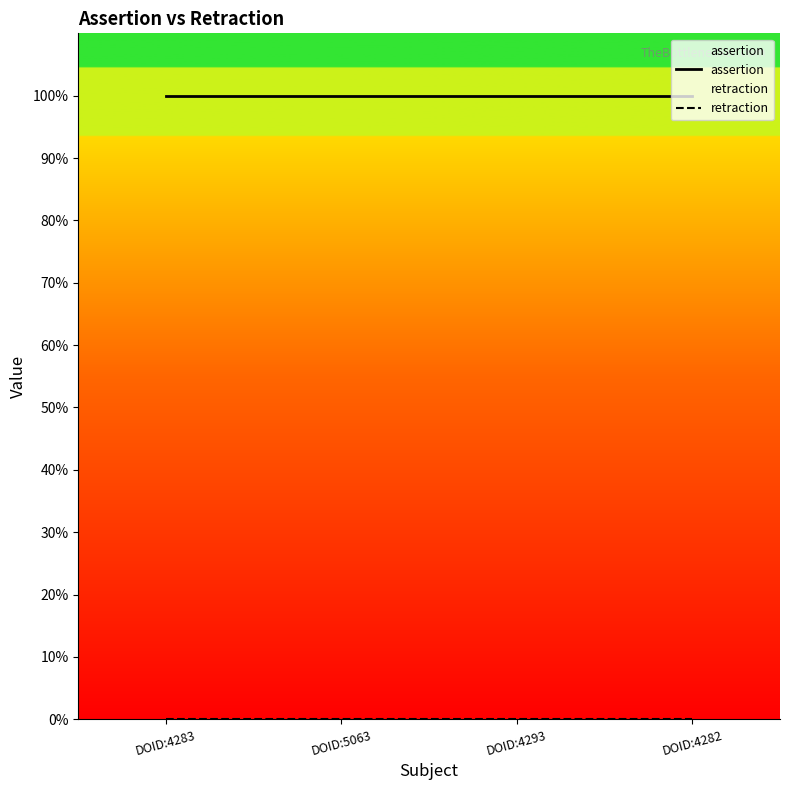

Is the value of retraction at DOID:4293 greater than the value of assertion at DOID:5063?

No